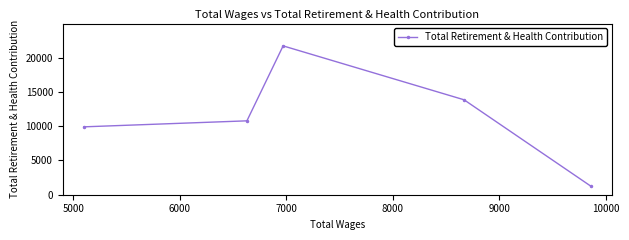

Reading right to left, transcribe all the data shown in this chart.

1260	13860	21732	10788	9912